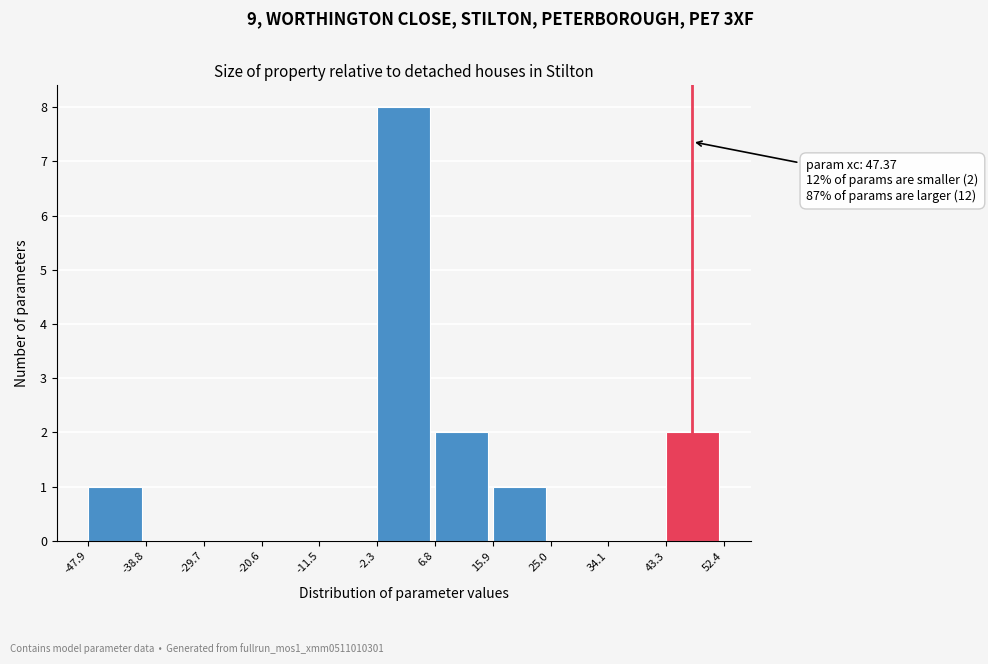

Which range on the x-axis has the tallest bar?

-2.3 to 6.8